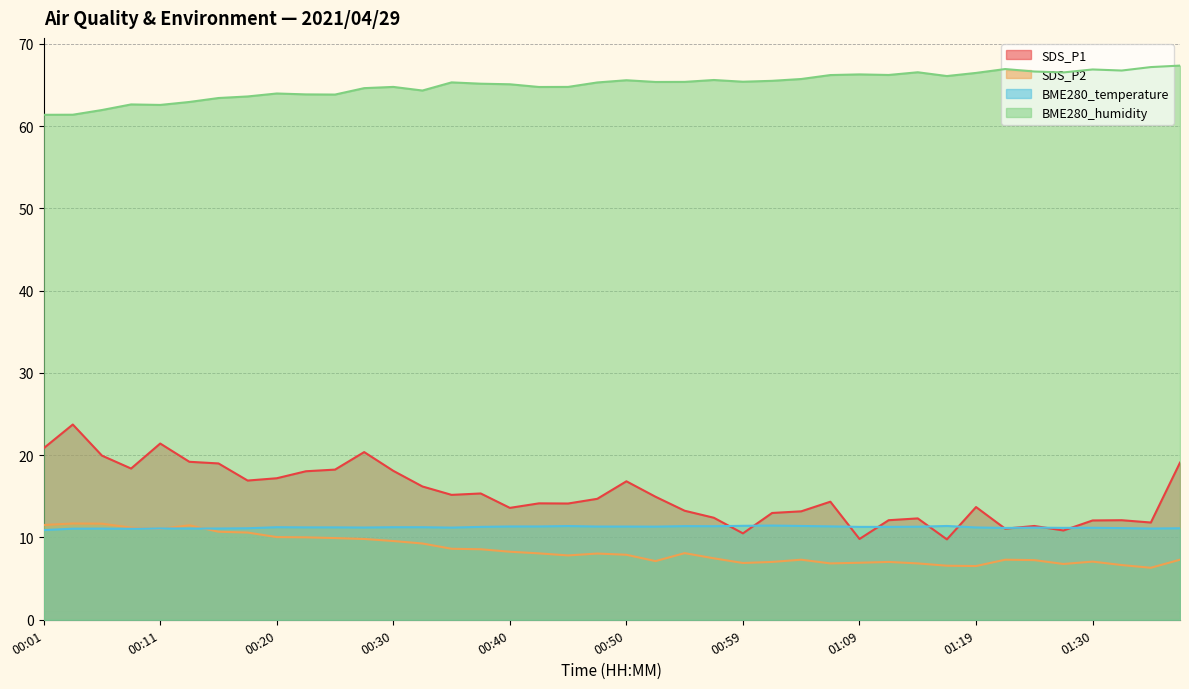

What is the label of the 33rd point from the left?

01:19